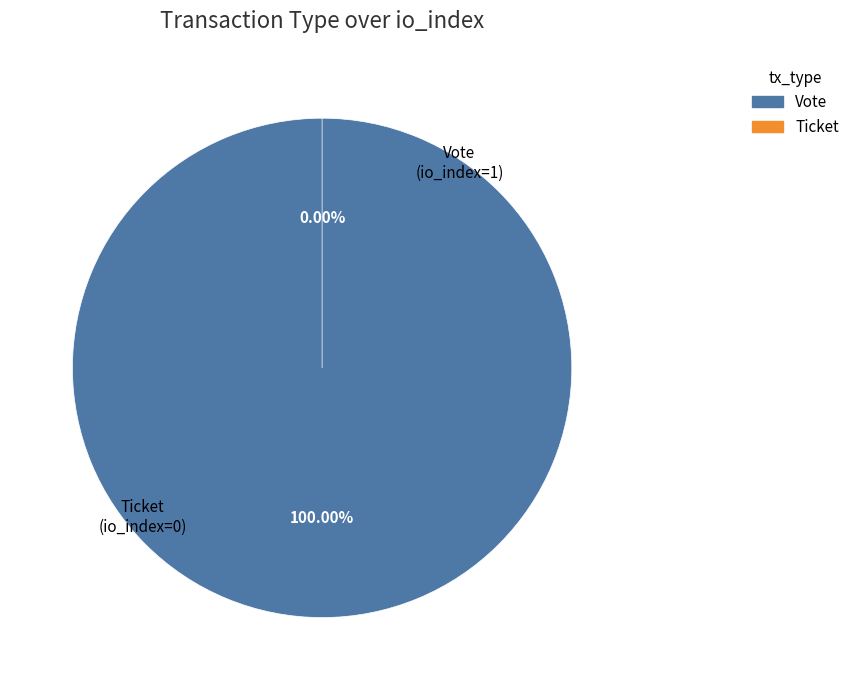

How many segments does this pie chart have?

2